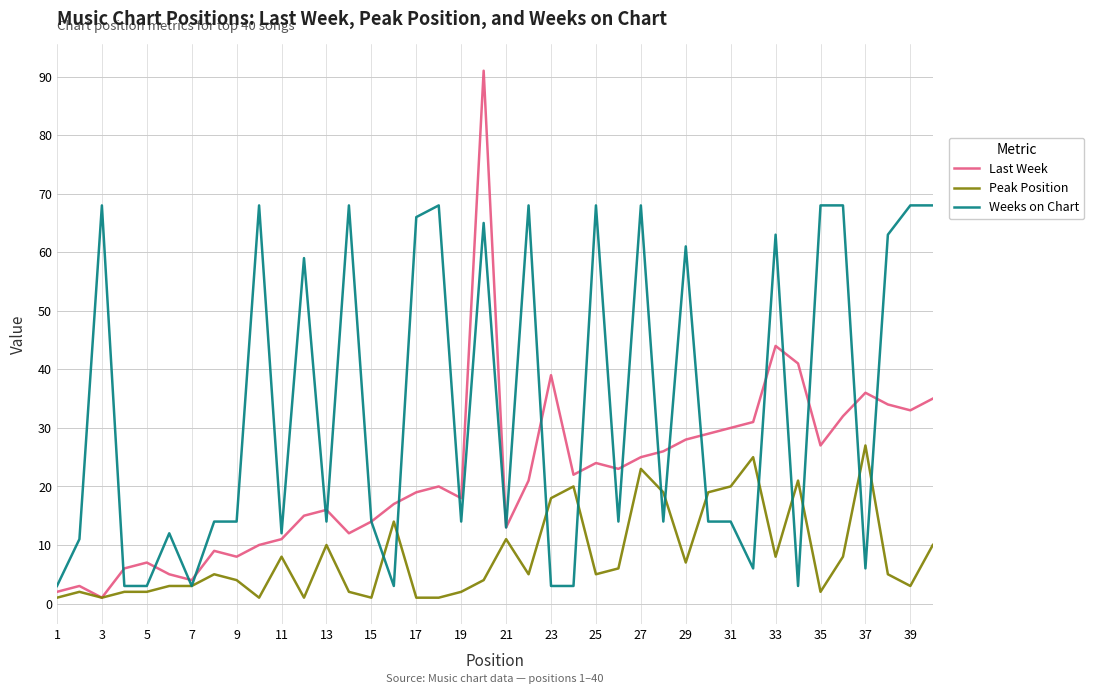

Which series has the largest range (max minus min)?

Last Week